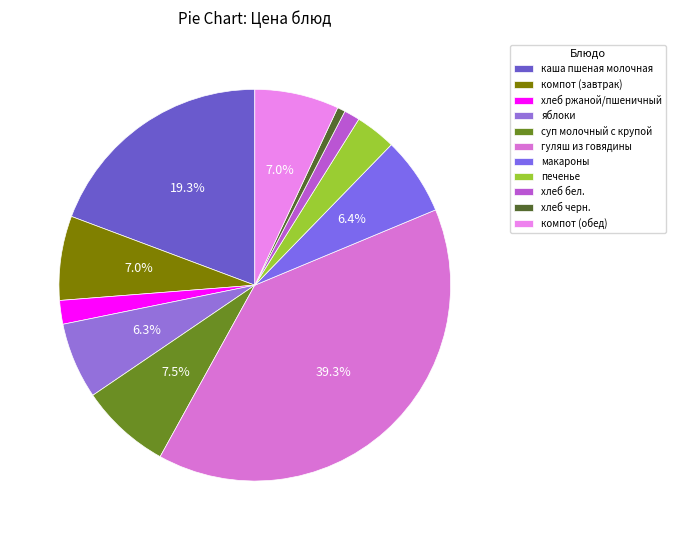

What is the change in value from яблоки to печенье?

-3.1